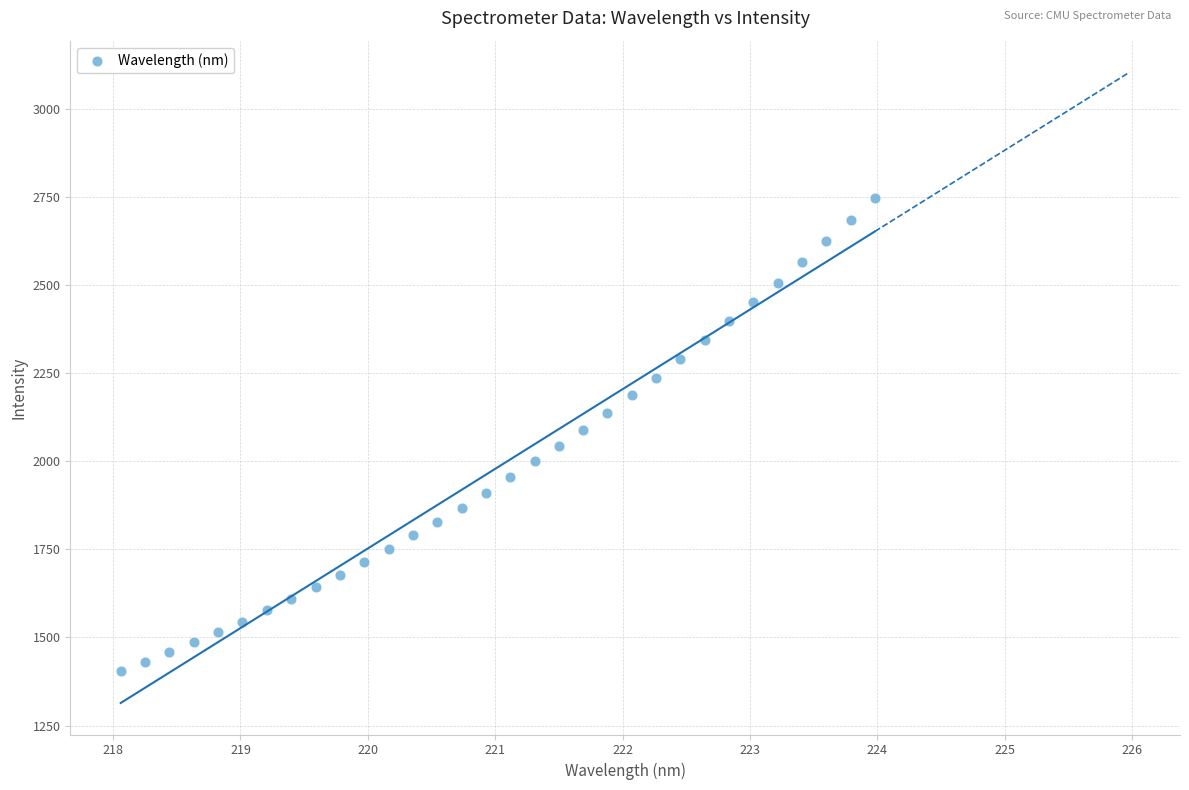

What is the range of Y values (max minus min)?

1341.6